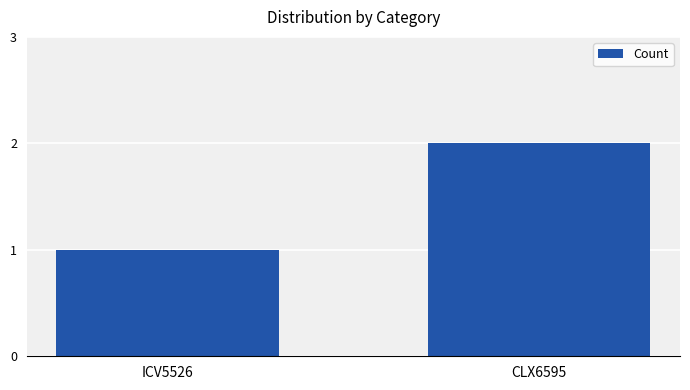

At which label is the value closest to 1?

ICV5526